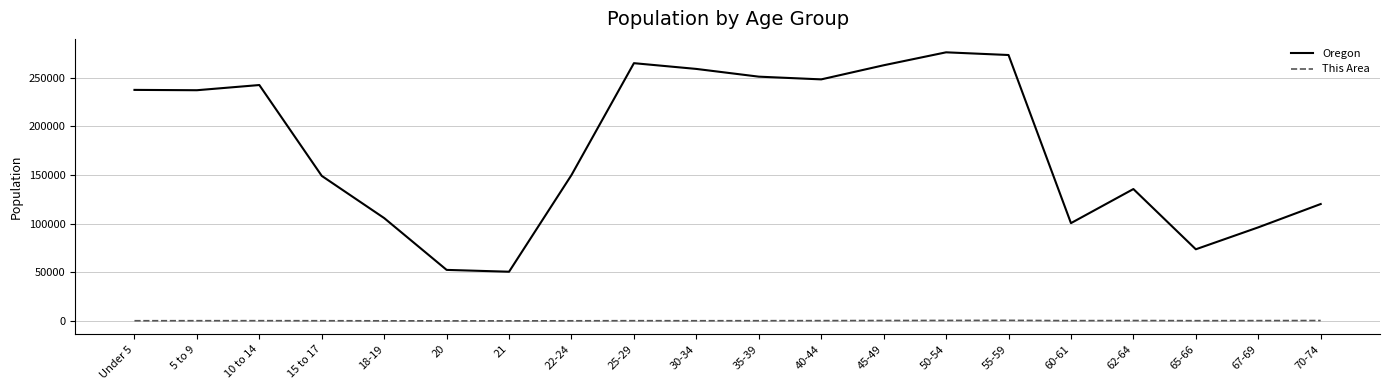

What is the maximum value shown in the chart?

276196